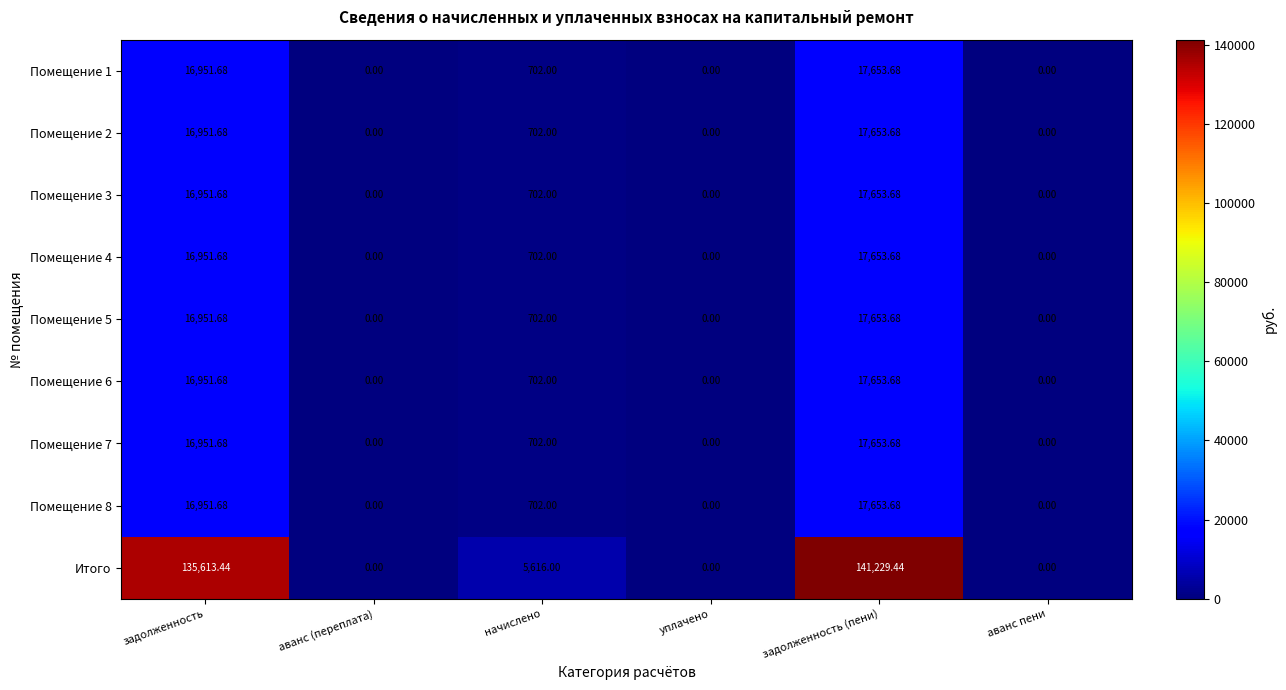

How many series are shown in this chart?

9